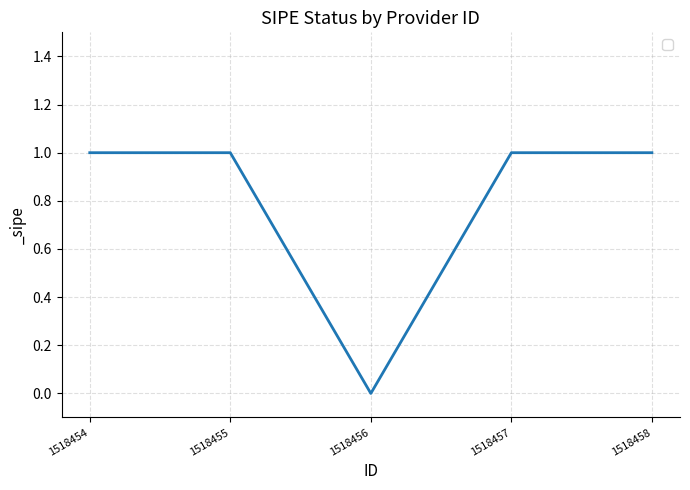

Count the number of data series in this chart.

1